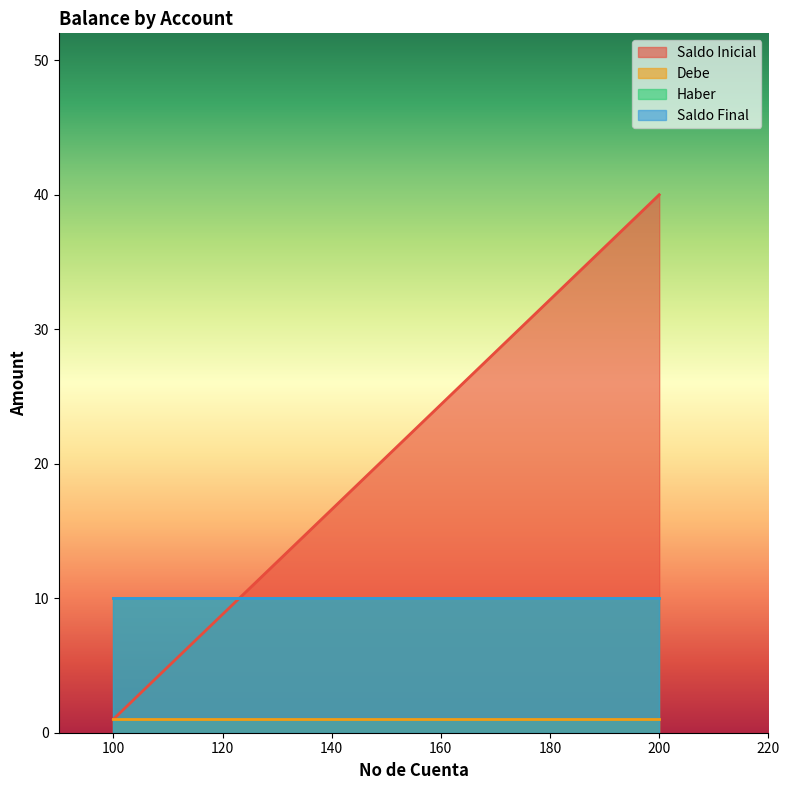

At which label is Debe closest to 1?

100